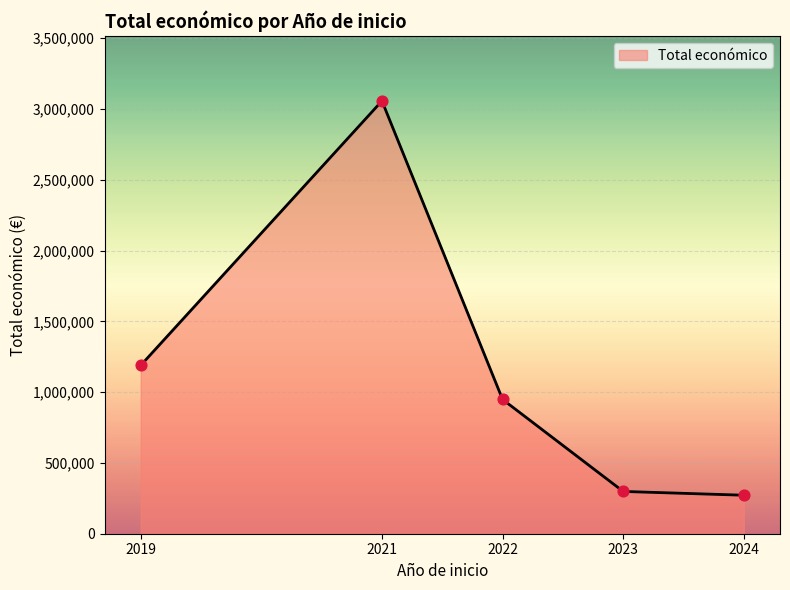

Which has a higher value, 2023 or 2021?

2021